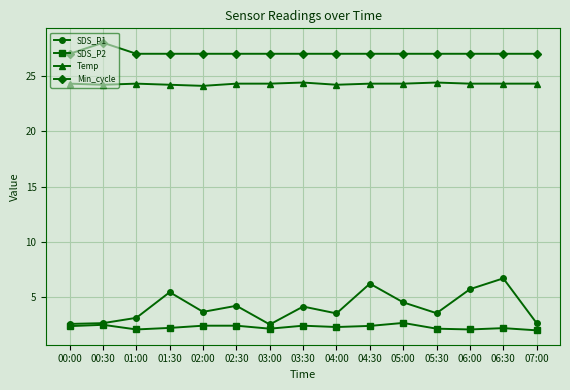

Is the value of Min_cycle at 05:00 greater than the value of SDS_P1 at 05:00?

Yes